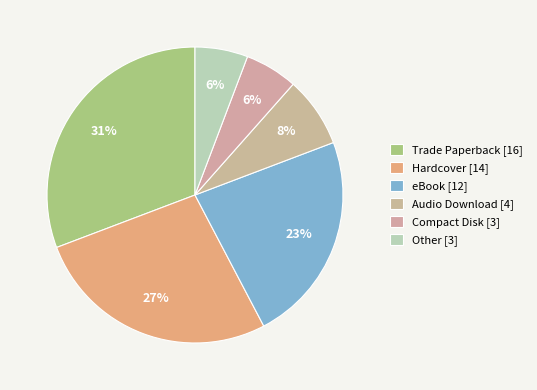

To the nearest percent, what percentage of the pie is Hardcover?

27%